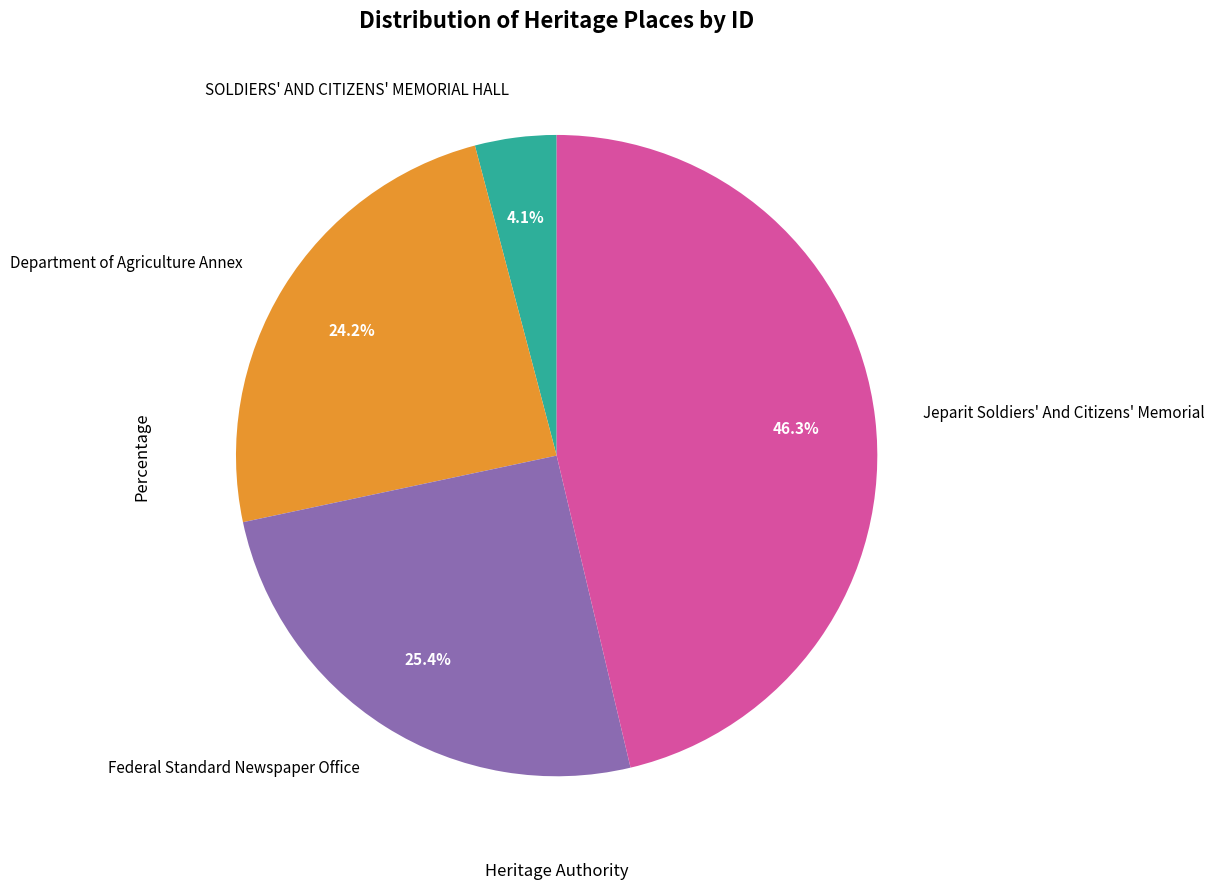

The Jeparit Soldiers' And Citizens' Memorial slice represents 39% of the pie. True or false?

False